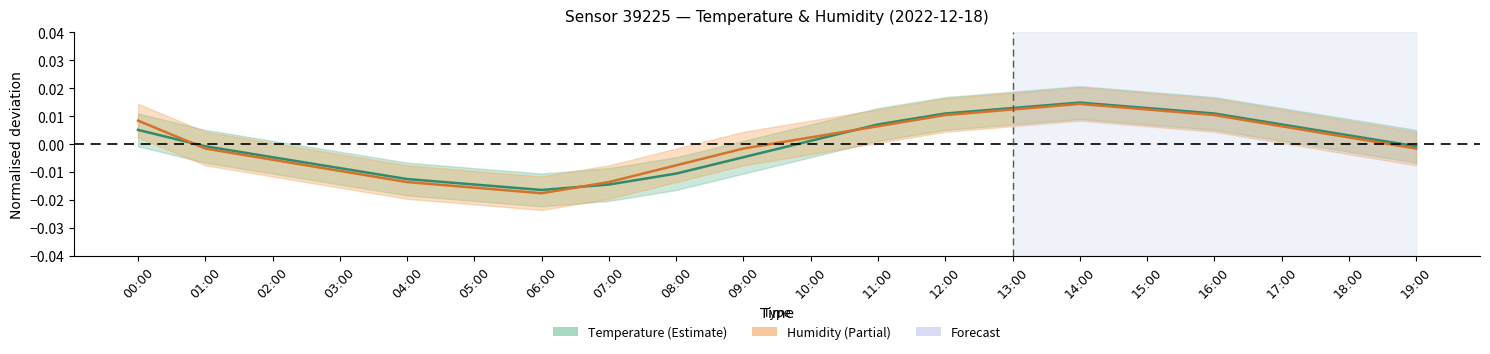

At 05:00, list the series in order from largest to smallest.

temperature, humidity